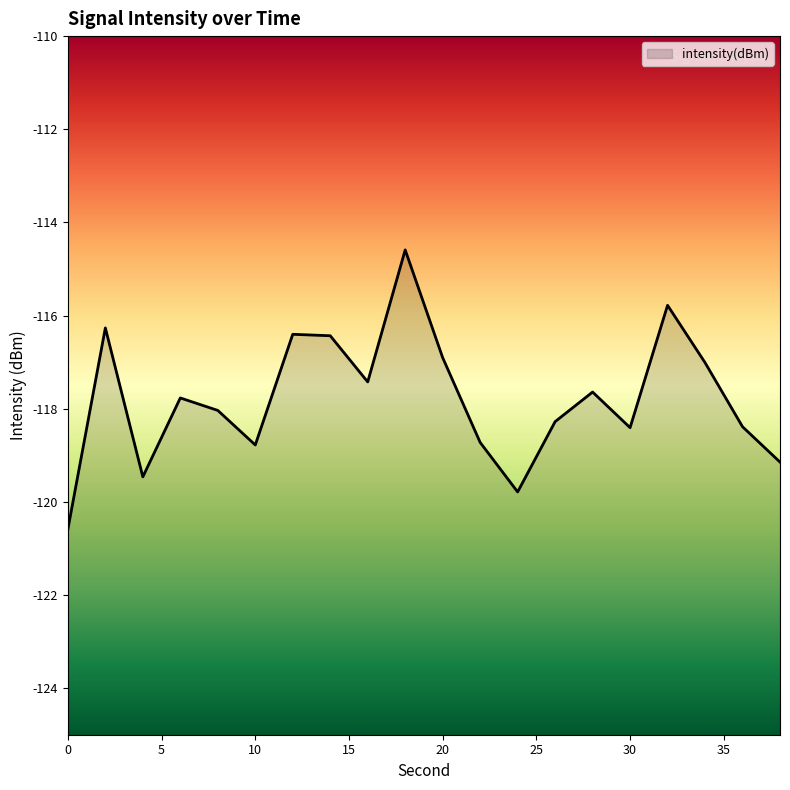

What is the value of the 14th point from the left?

-118.3